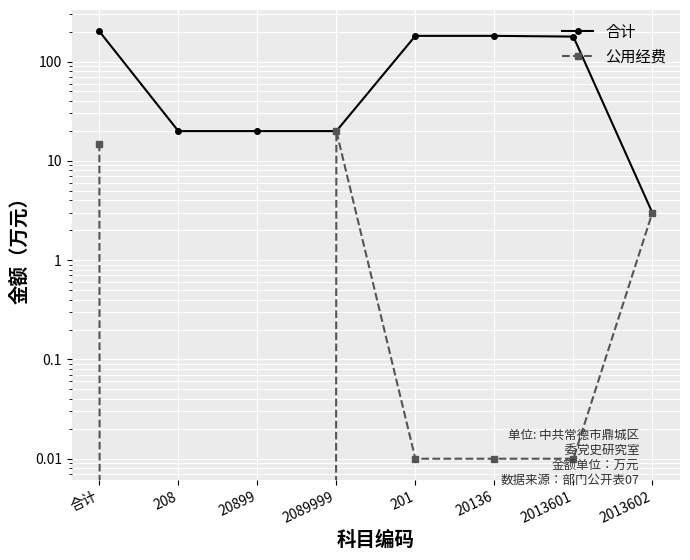

What position from the right is 208?

7